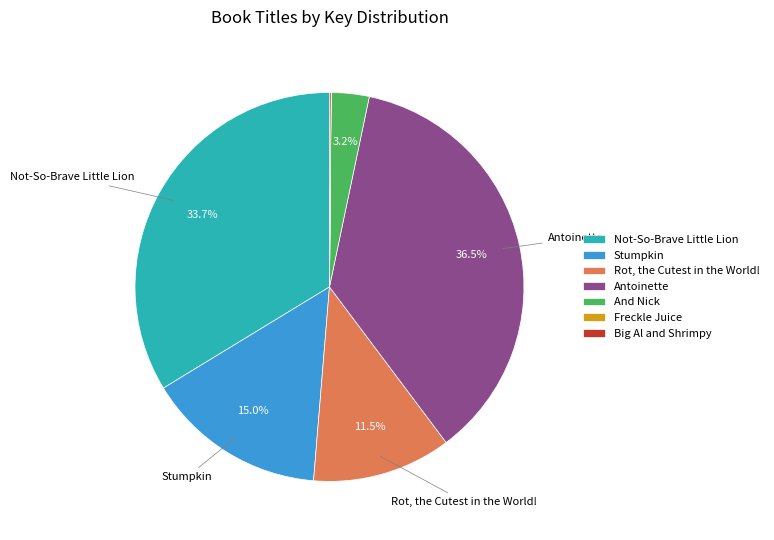

Is there any slice that represents more than half of the pie?

No